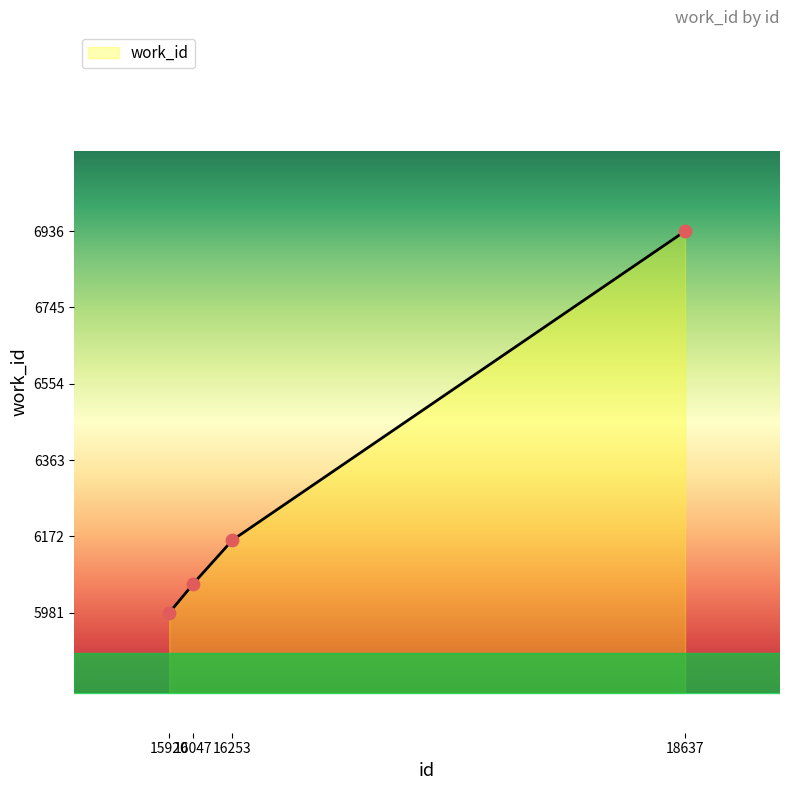

Approximately how many times larger is the value at 16253 compared to 15920?

1.0